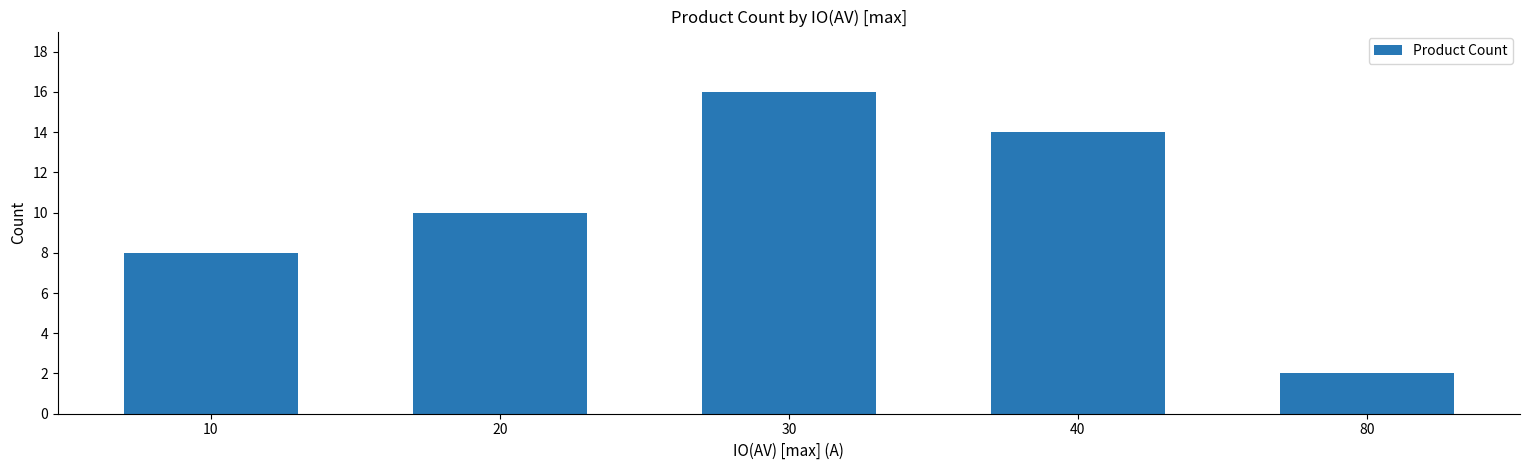

What value does the data have at 20?

10